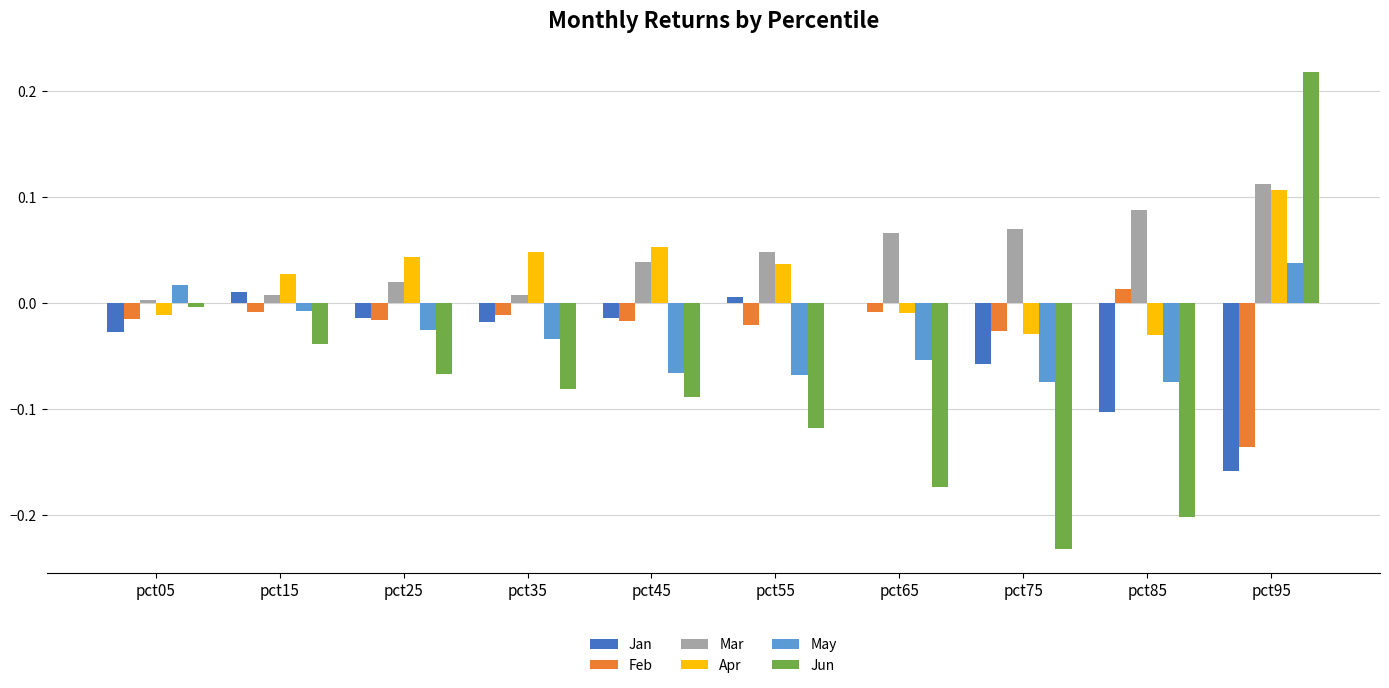

Is the value of Jan at pct25 greater than the value of Jun at pct55?

Yes